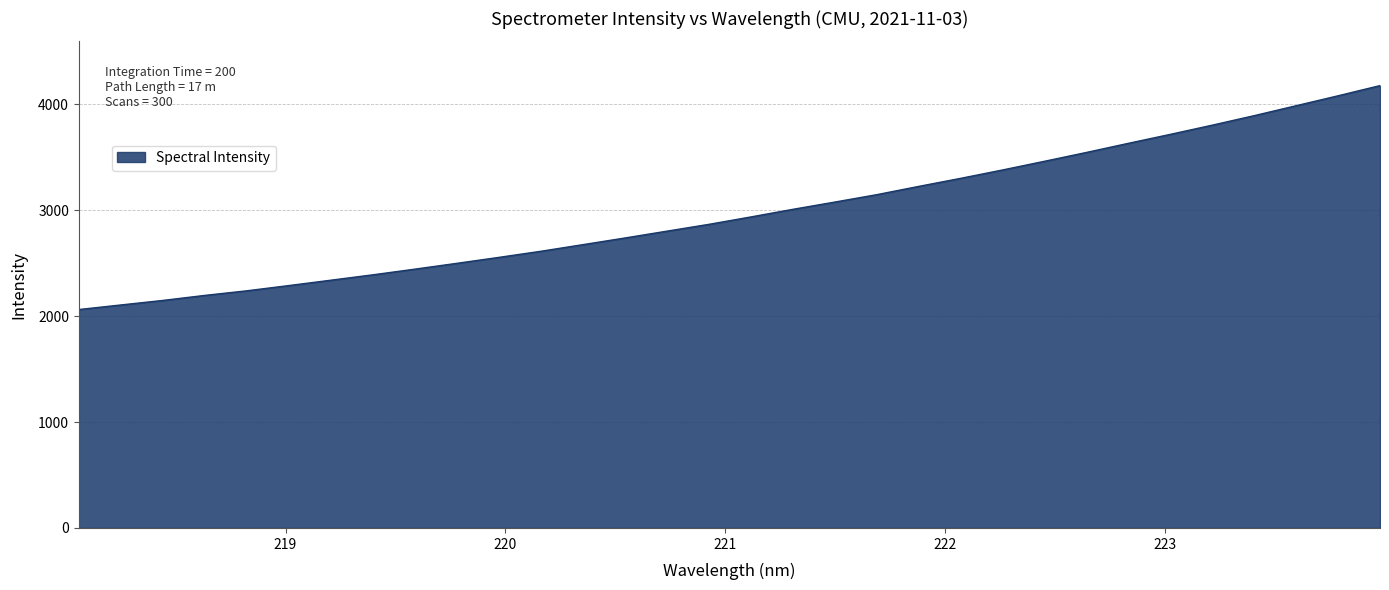

What is the difference between the maximum and minimum values?

2115.1